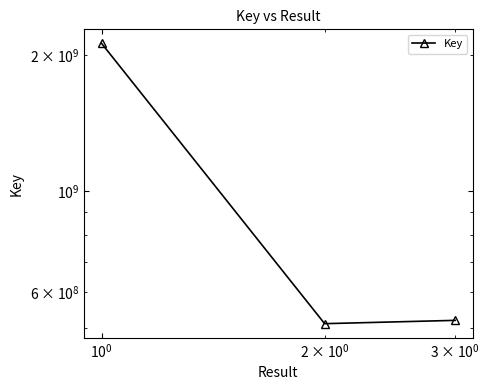

What is the minimum value shown in the chart?

510651453